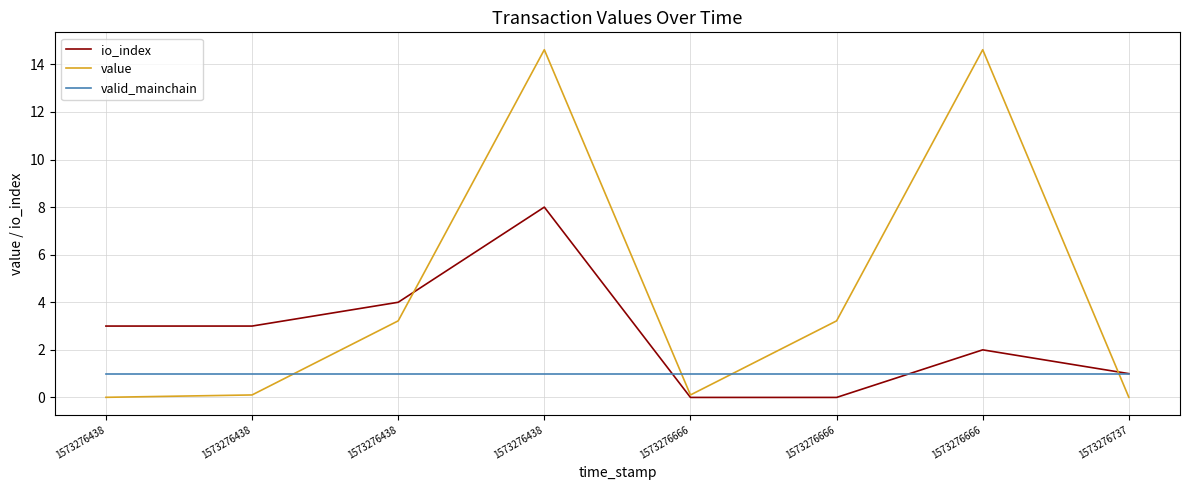

Reading left to right, what are all the values shown in this chart?

io_index: 1573276438=3.0	1573276438=3.0	1573276438=4.0	1573276438=8.0	1573276666=0.0	1573276666=0.0	1573276666=2.0	1573276737=1.0
value: 1573276438=0.0	1573276438=0.1	1573276438=3.2	1573276438=14.6	1573276666=0.1	1573276666=3.2	1573276666=14.6	1573276737=0.0
valid_mainchain: 1573276438=1.0	1573276438=1.0	1573276438=1.0	1573276438=1.0	1573276666=1.0	1573276666=1.0	1573276666=1.0	1573276737=1.0